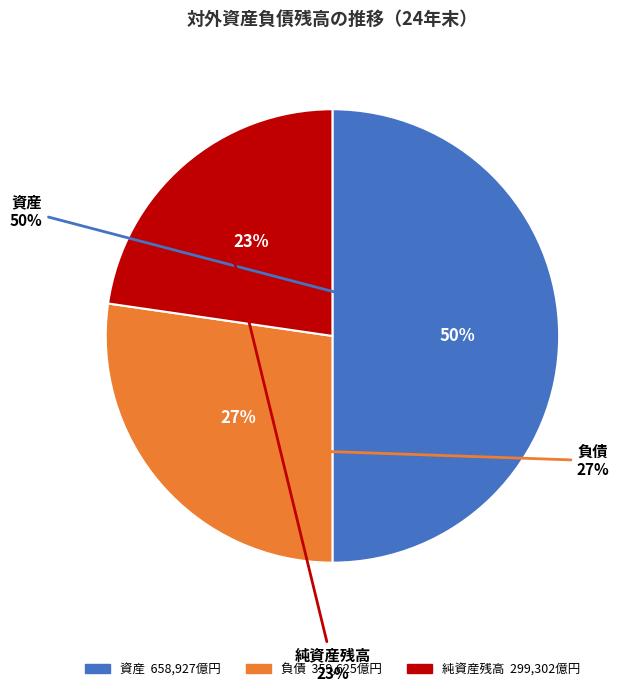

What percentage is the 純資産残高 slice, to the nearest percent?

23%